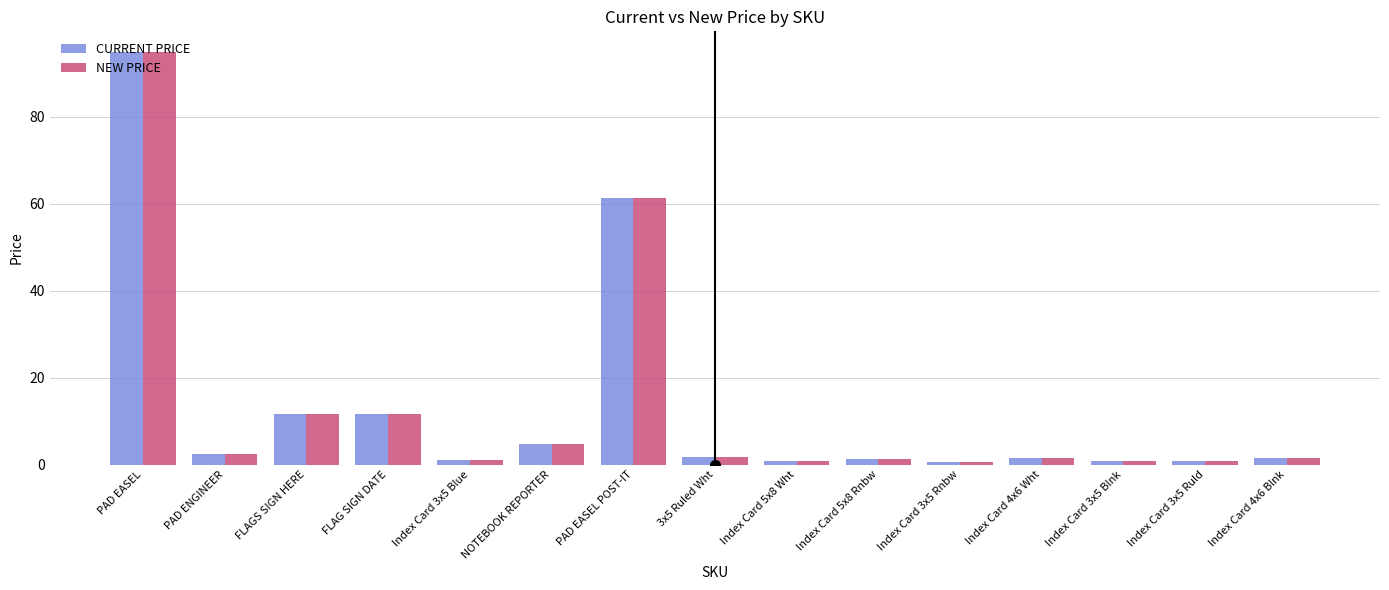

What position from the right is Index Card 3x5 Blue?

11